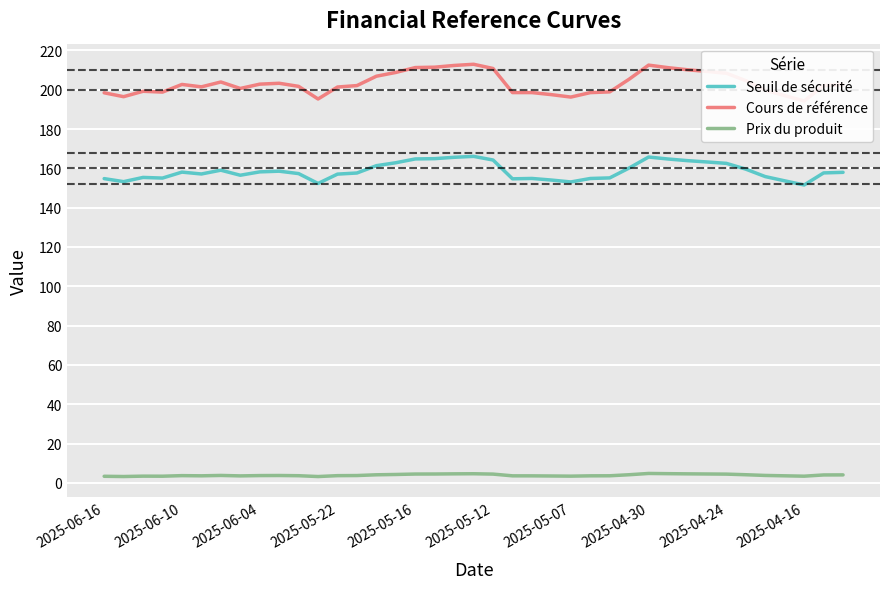

True or false: Cours de référence and Seuil de sécurité intersect in this chart.

False